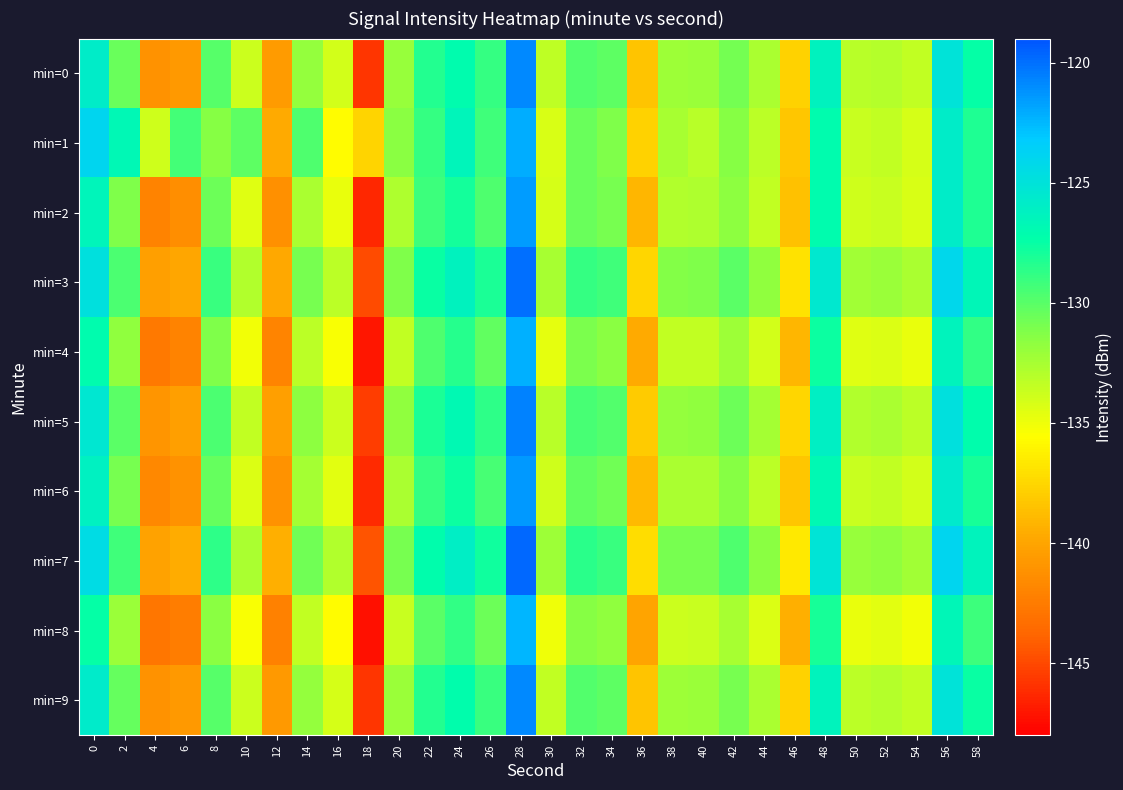

Rank the series at 2 from highest to lowest value.

min=1, min=7, min=3, min=5, min=9, min=0, min=6, min=2, min=4, min=8